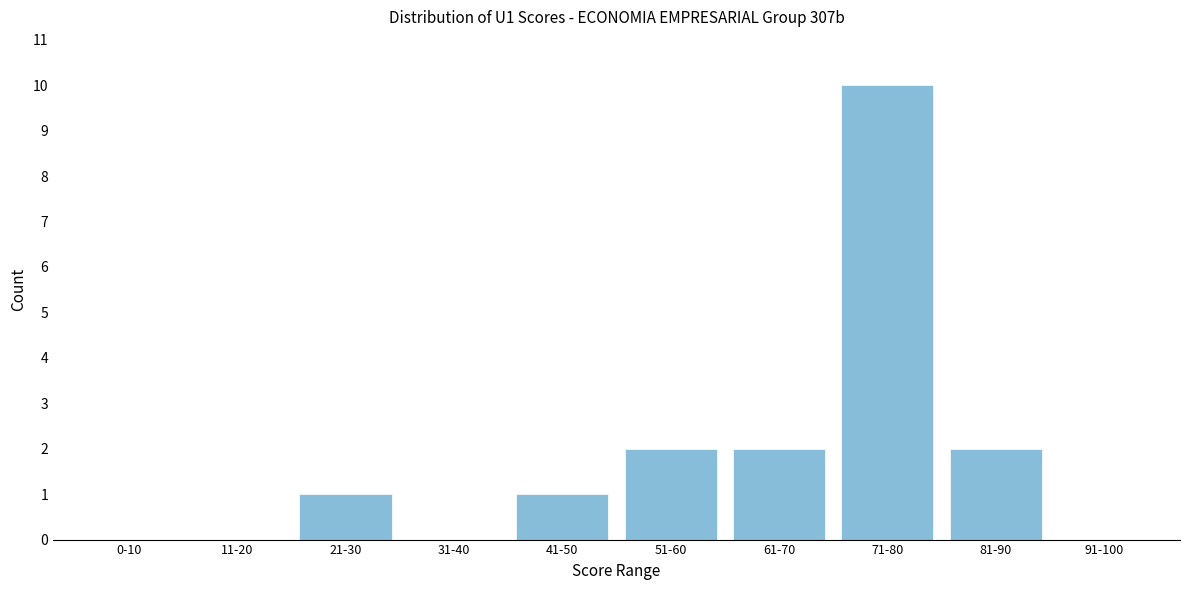

Reading left to right, list all the values displayed in this chart.

0-10=0	11-20=0	21-30=1	31-40=0	41-50=1	51-60=2	61-70=2	71-80=10	81-90=2	91-100=0